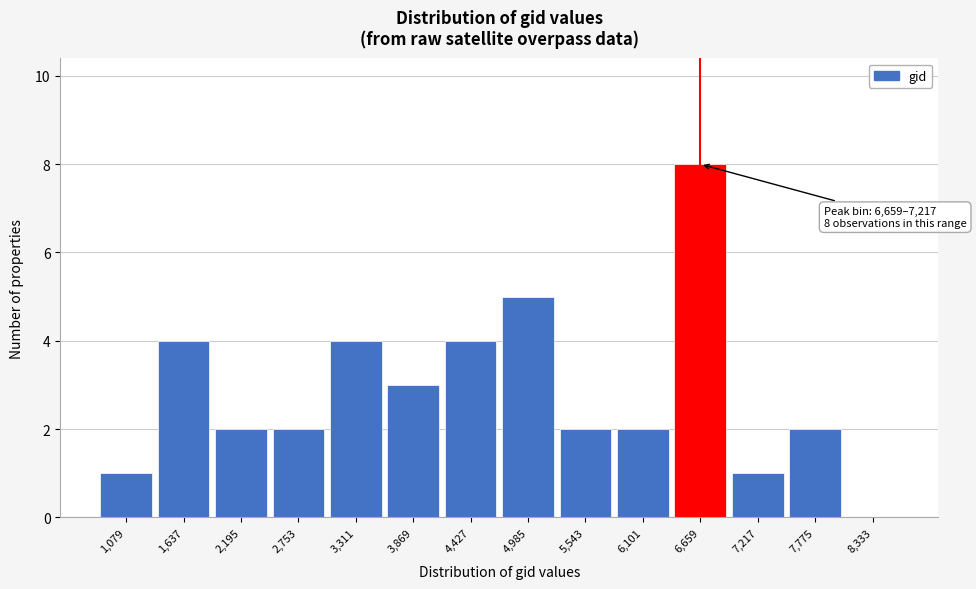

Reading left to right, extract all data points from this chart.

1,079=1	1,637=4	2,195=2	2,753=2	3,311=4	3,869=3	4,427=4	4,985=5	5,543=2	6,101=2	6,659=8	7,217=1	7,775=2	8,333=0